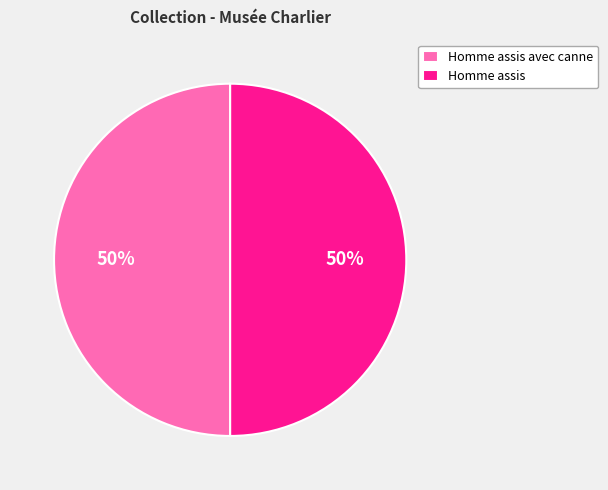

The Homme assis slice represents 50% of the pie. True or false?

True